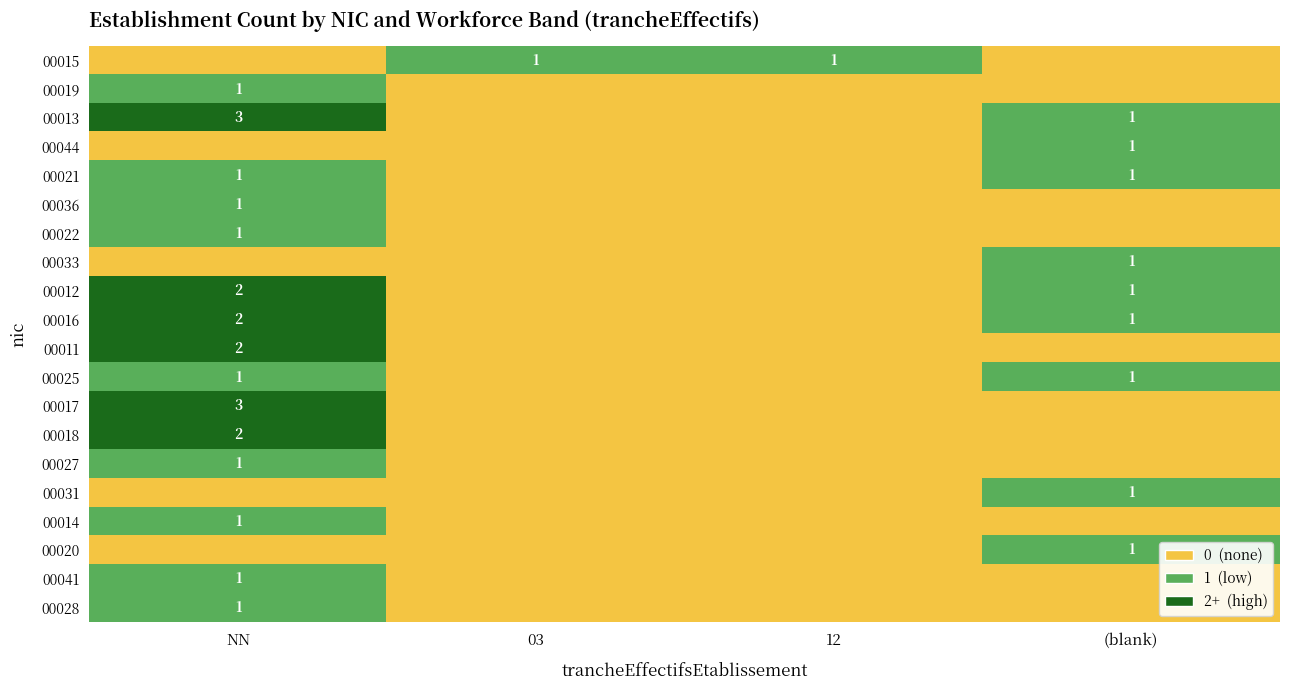

What is the total value across all series at (blank)?

9